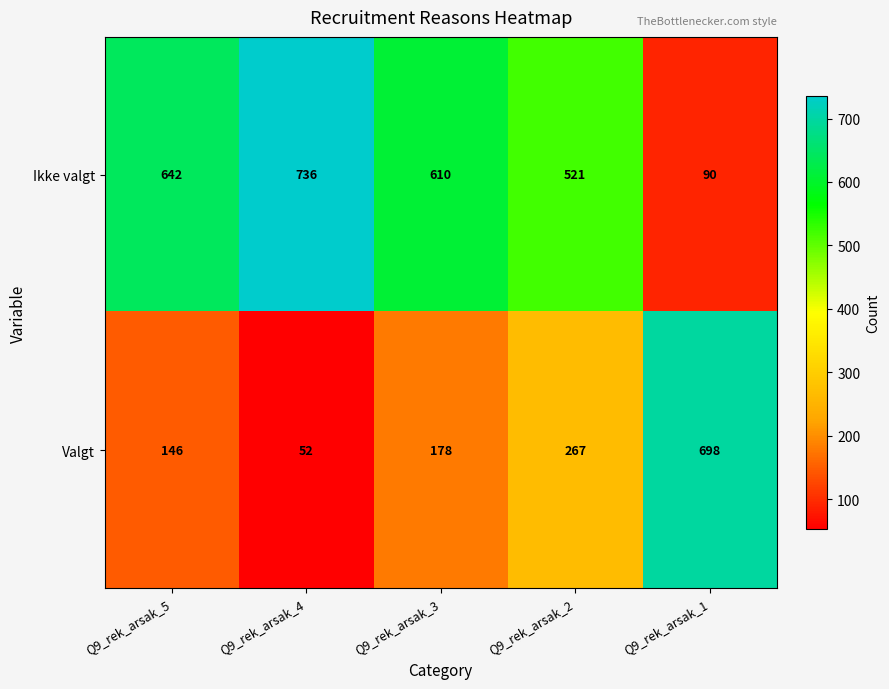

Which series has the largest total across all categories?

Ikke valgt